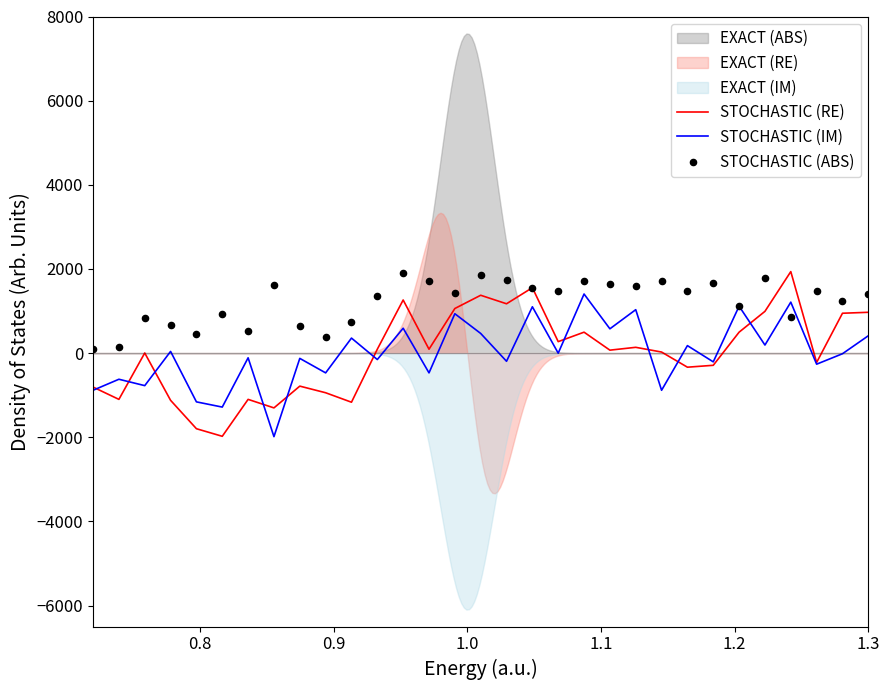

At how many categories does at least one series exceed 1422?

17